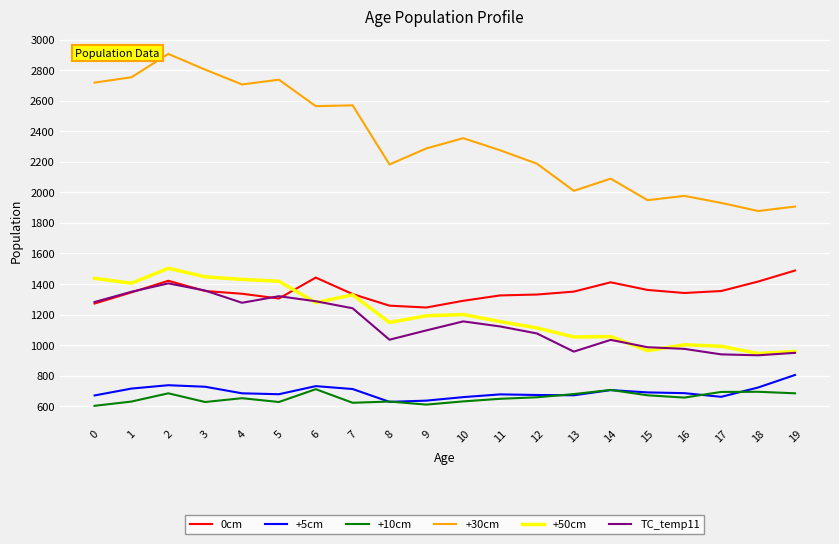

Is this an area chart (filled region under the line)?

No